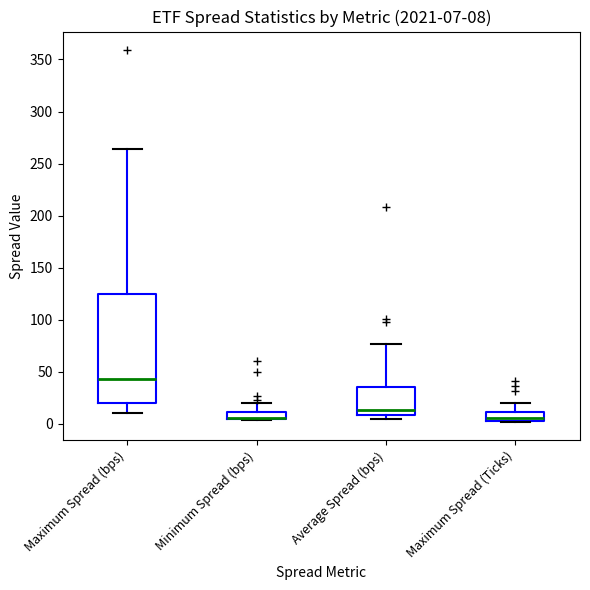

Comparing the boxes themselves (not the whiskers), which one is the tallest?

Maximum Spread (bps)